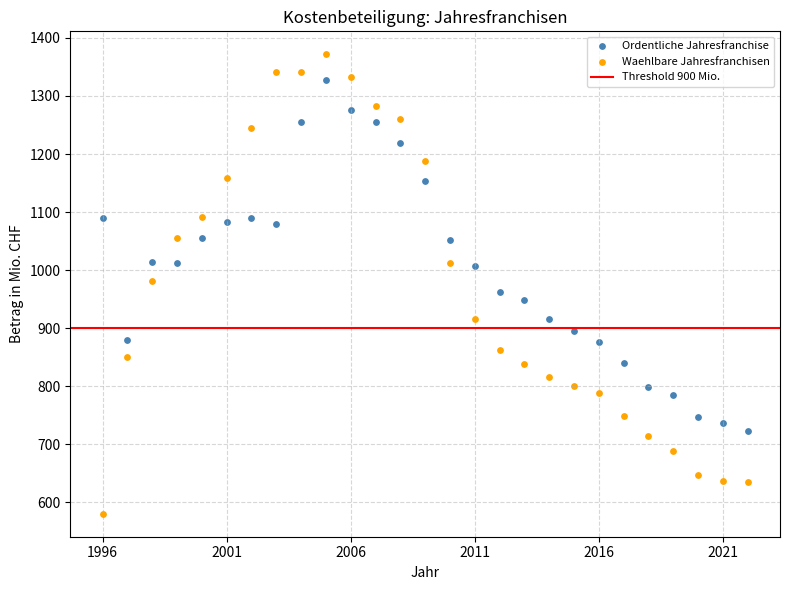

What is the X range (max minus min) for the scatter plot?

26.0